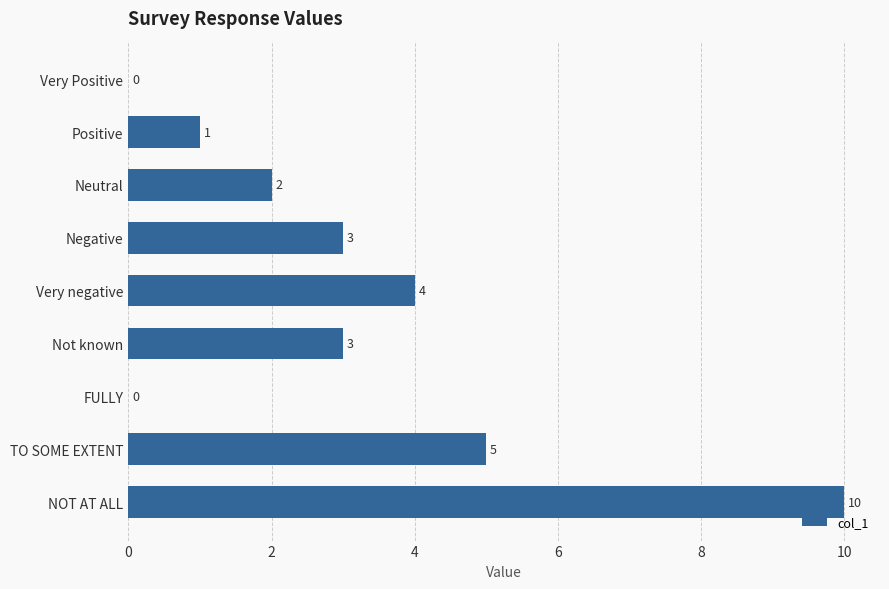

What is the change in value from Neutral to NOT AT ALL?

+8